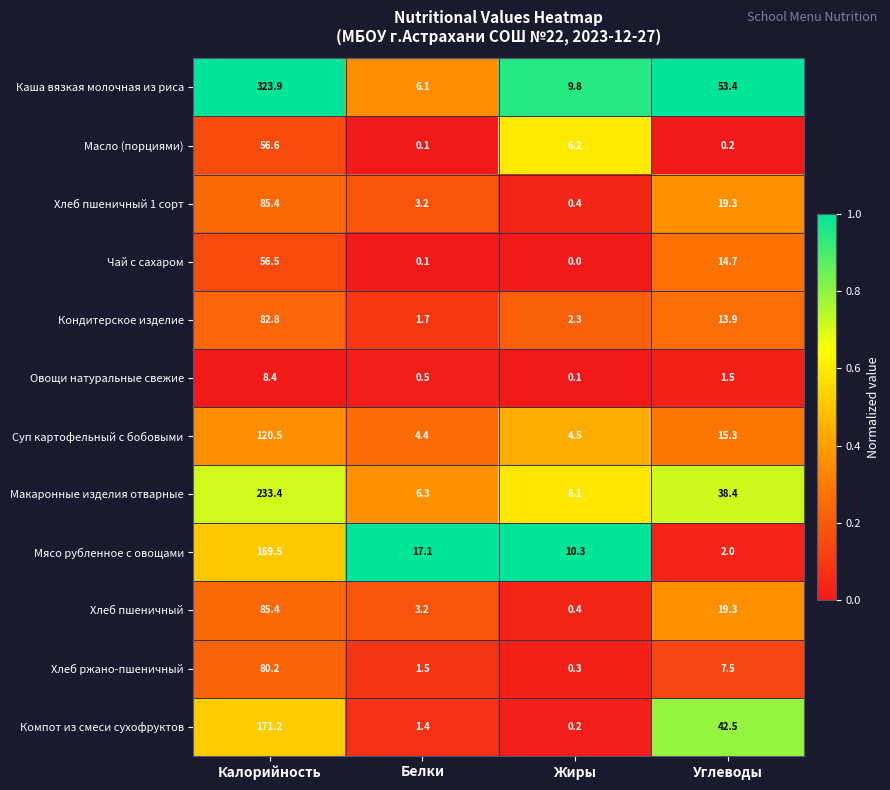

At which category is the sum across all series the highest?

Калорийность